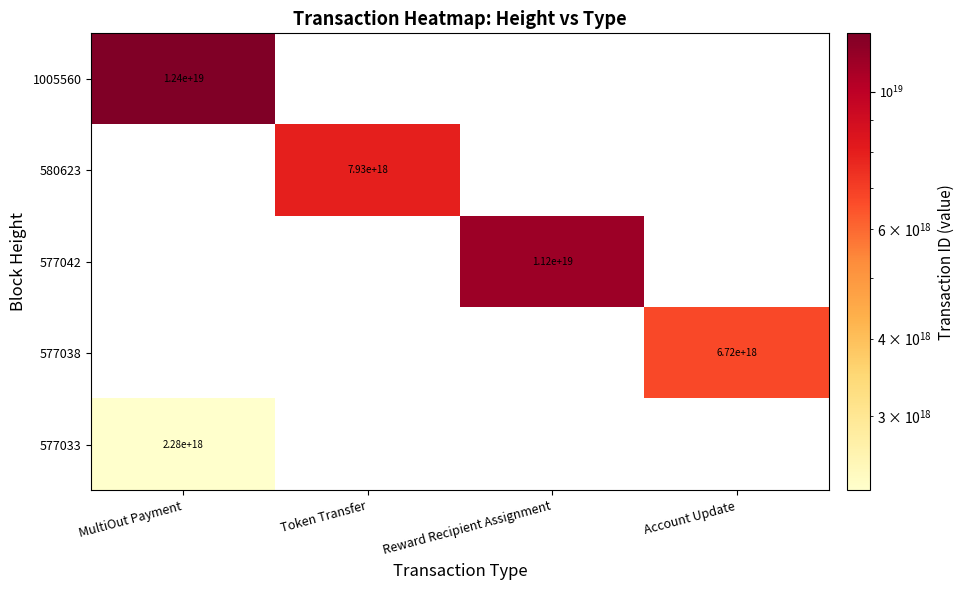

At how many categories does at least one series exceed 2779339010288771072?

4